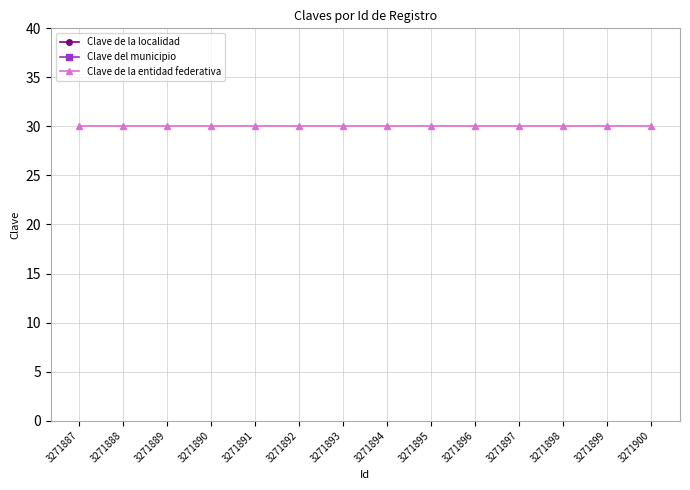

What is the sum of all Clave de la localidad values?

1218